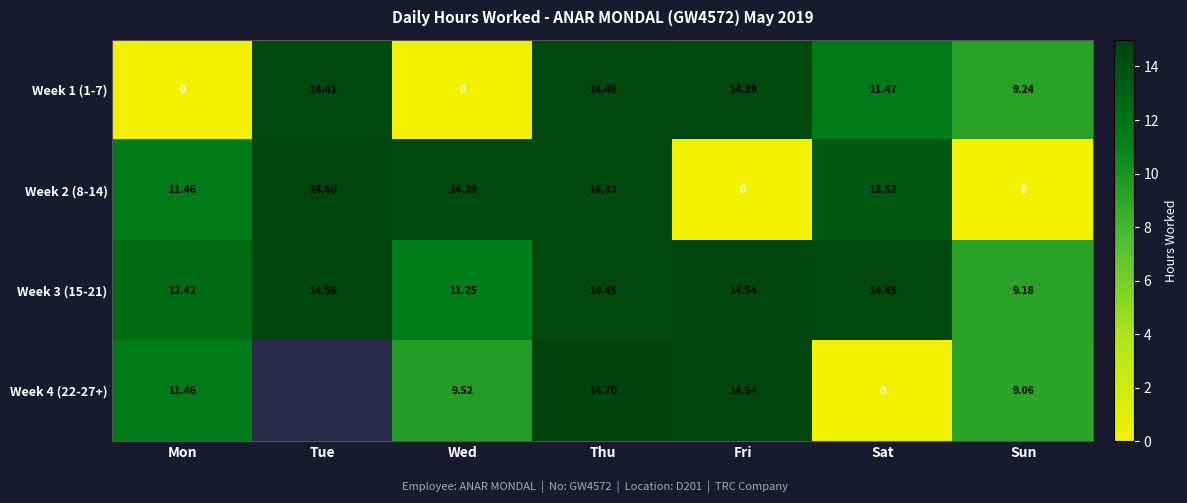

What is the approximate value of Week 3 (15-21) at Mon?

12.4